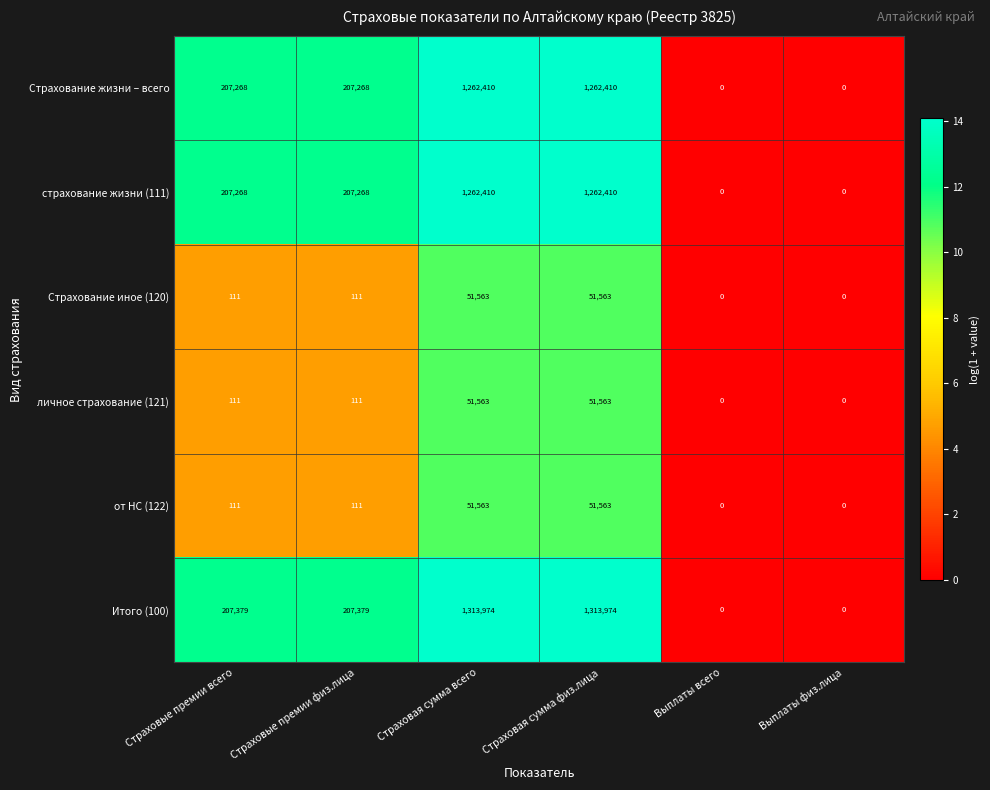

What is the sum of all Итого (100) values?

3042706